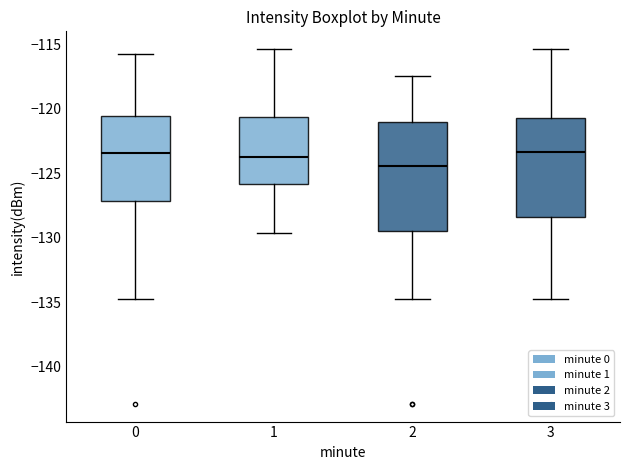

Reading left to right, read every box against the y-axis: the position of its median line, the range the box covers, and the ends of its whiskers. The values are not printed on the chart, so give them approximately, as read against the axis.

0: median -123.5, box -127.0 to -120.5, whiskers -135.0 to -116.0
1: median -123.5, box -126.0 to -120.5, whiskers -129.5 to -115.5
2: median -124.5, box -129.5 to -121.0, whiskers -135.0 to -117.5
3: median -123.5, box -128.5 to -121.0, whiskers -135.0 to -115.5